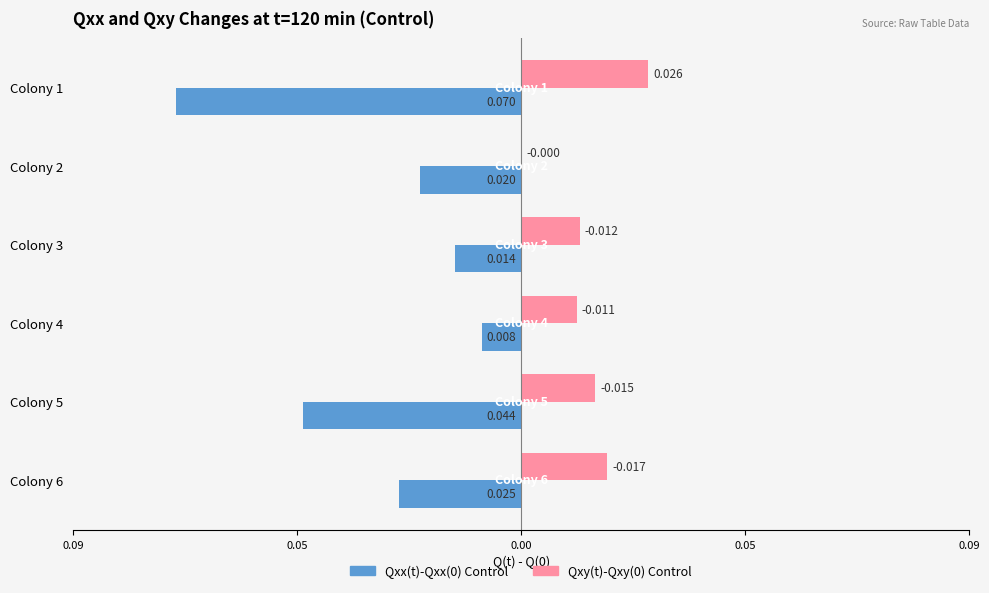

List the series in order of their overall mean, lowest first.

Qxx(t)-Qxx(0) Control, Qxy(t)-Qxy(0) Control